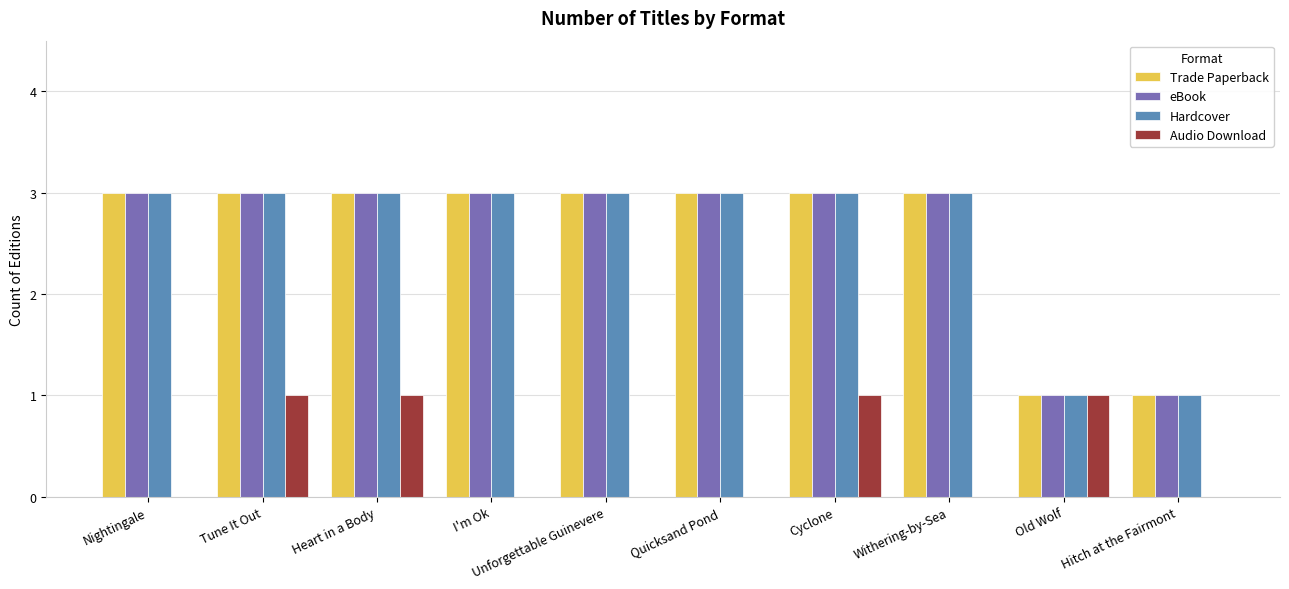

How many data points does each series have?

10